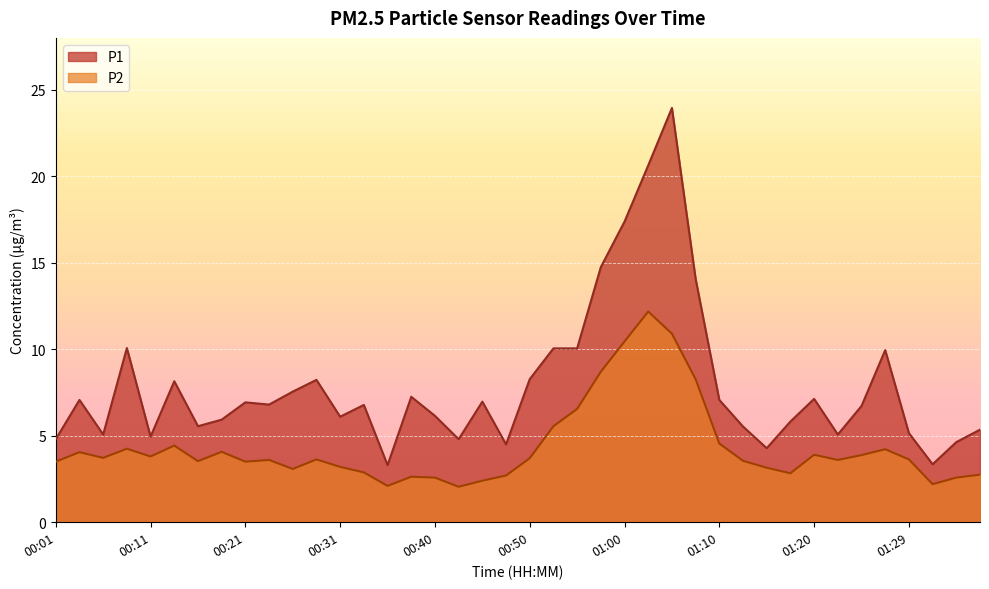

The value of P2 at 01:12 is 3.5. True or false?

True